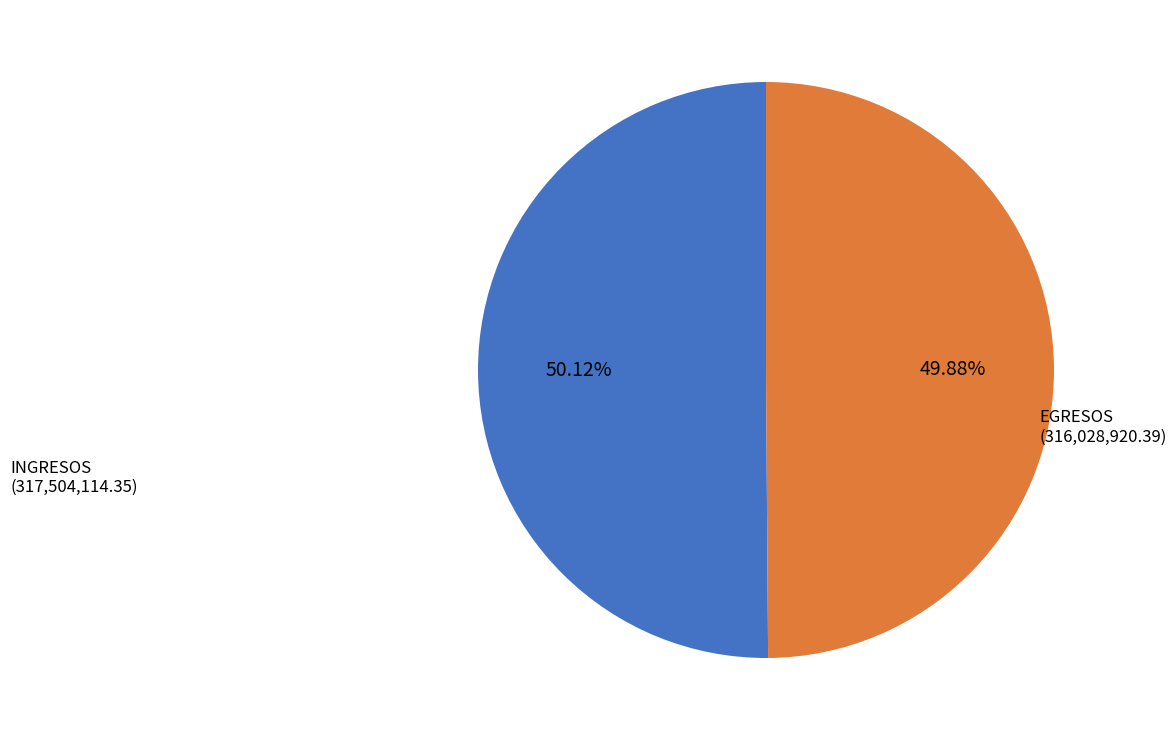

Is there a majority slice in this chart?

Yes